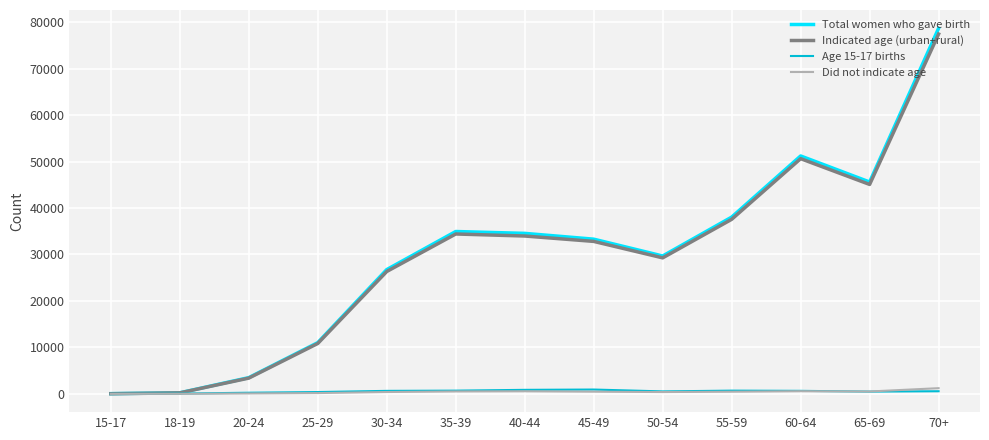

How many values in the Indicated age (urban+rural) series are below 32818?

6